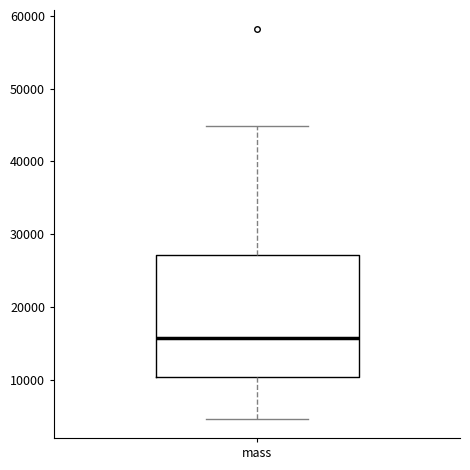

Transcribe this box plot: give where the median line is, the range the box spans, and where the two whiskers end, as read against the y-axis. The values are not printed on the chart, so give them approximately, as read against the axis.

median 16000, box 10000 to 27000, whiskers 5000 to 45000